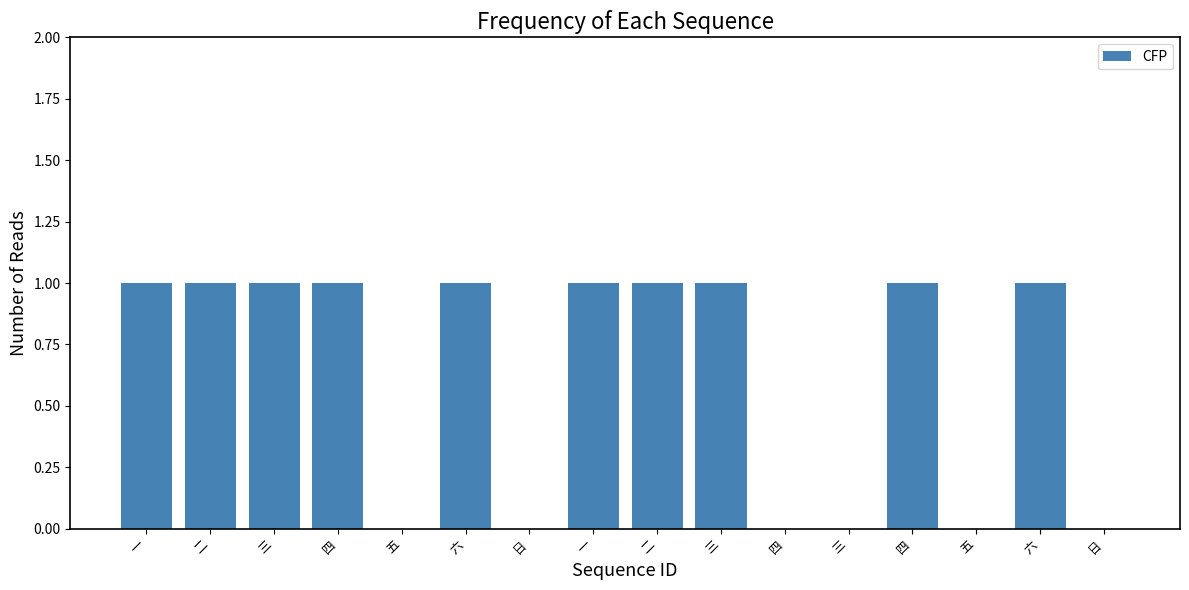

Reading left to right, list all the values displayed in this chart.

1	1	1	1	0	1	0	1	1	1	0	0	1	0	1	0